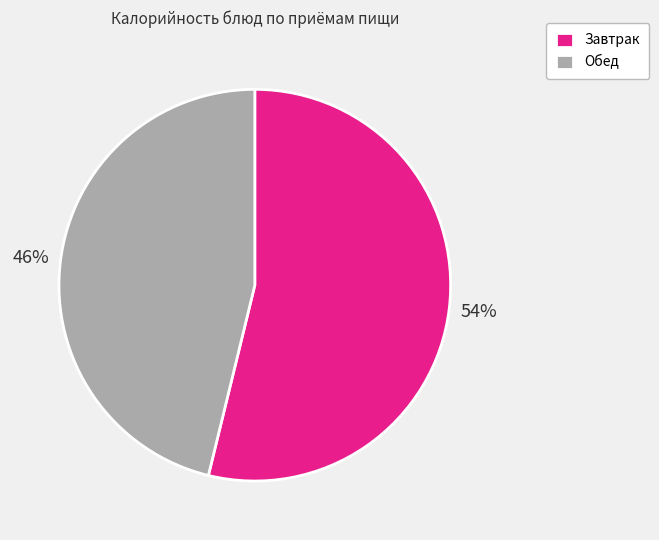

Is there any slice that represents more than half of the pie?

Yes